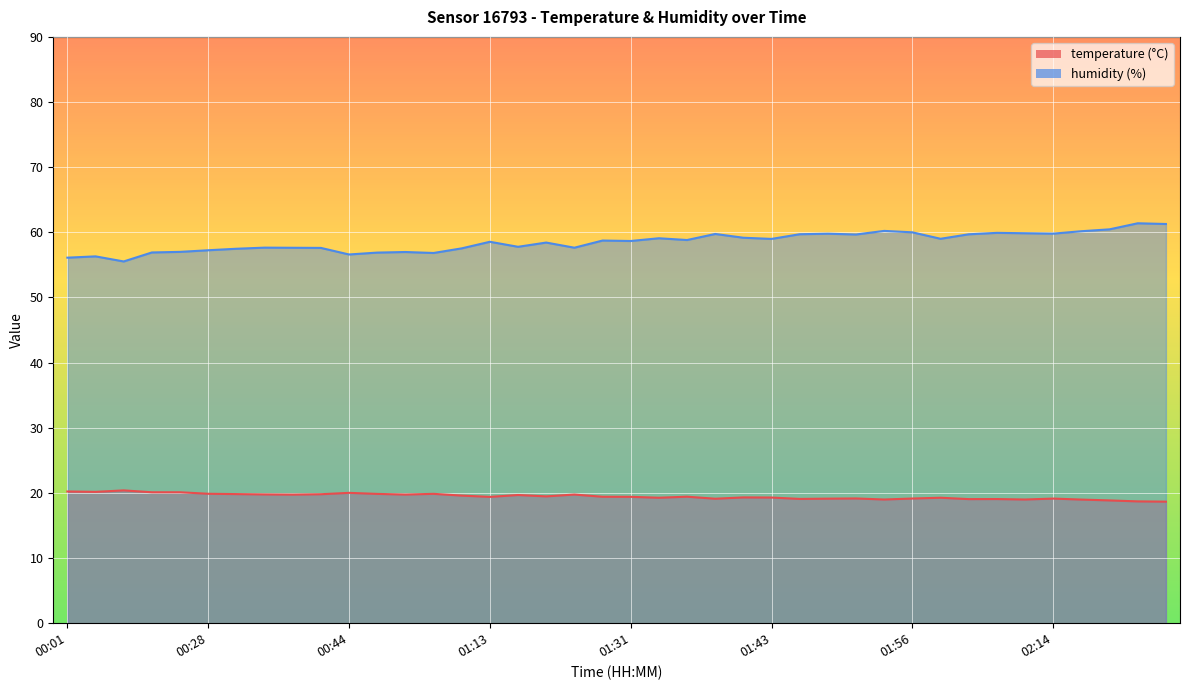

What is the difference between the maximum and minimum values in the temperature series?

1.7